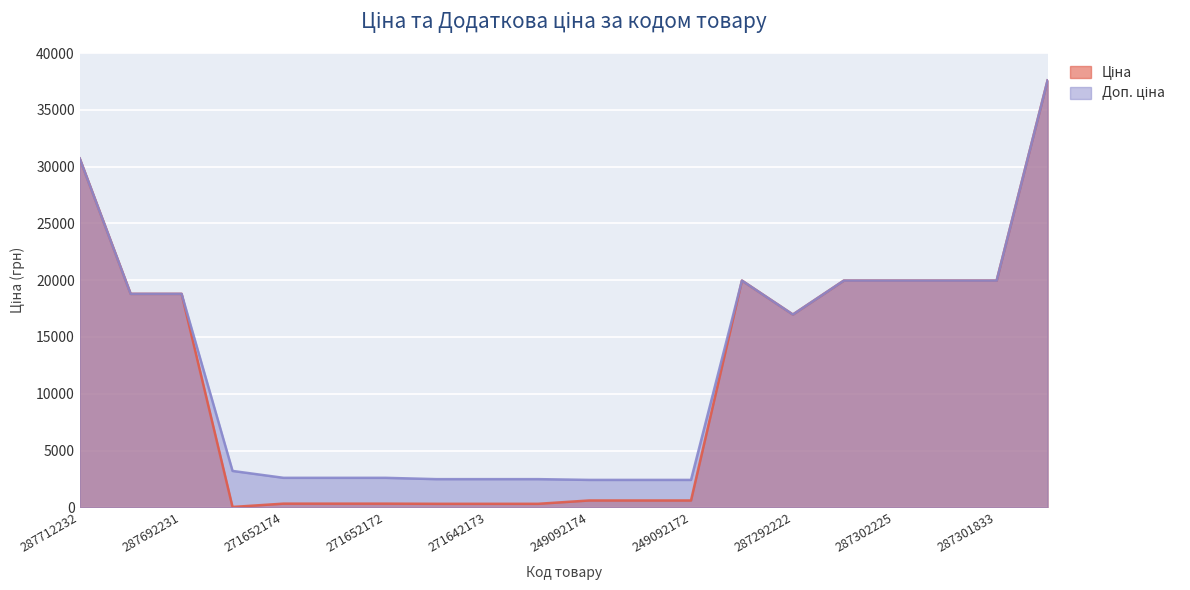

How many interior local peaks does the Ціна series have?

1